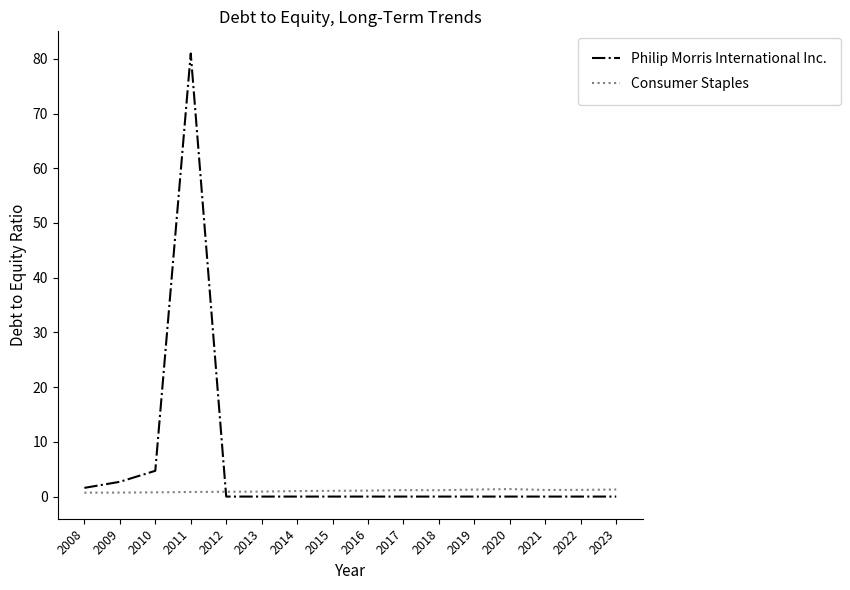

Which series has the widest spread of values?

Philip Morris International Inc.